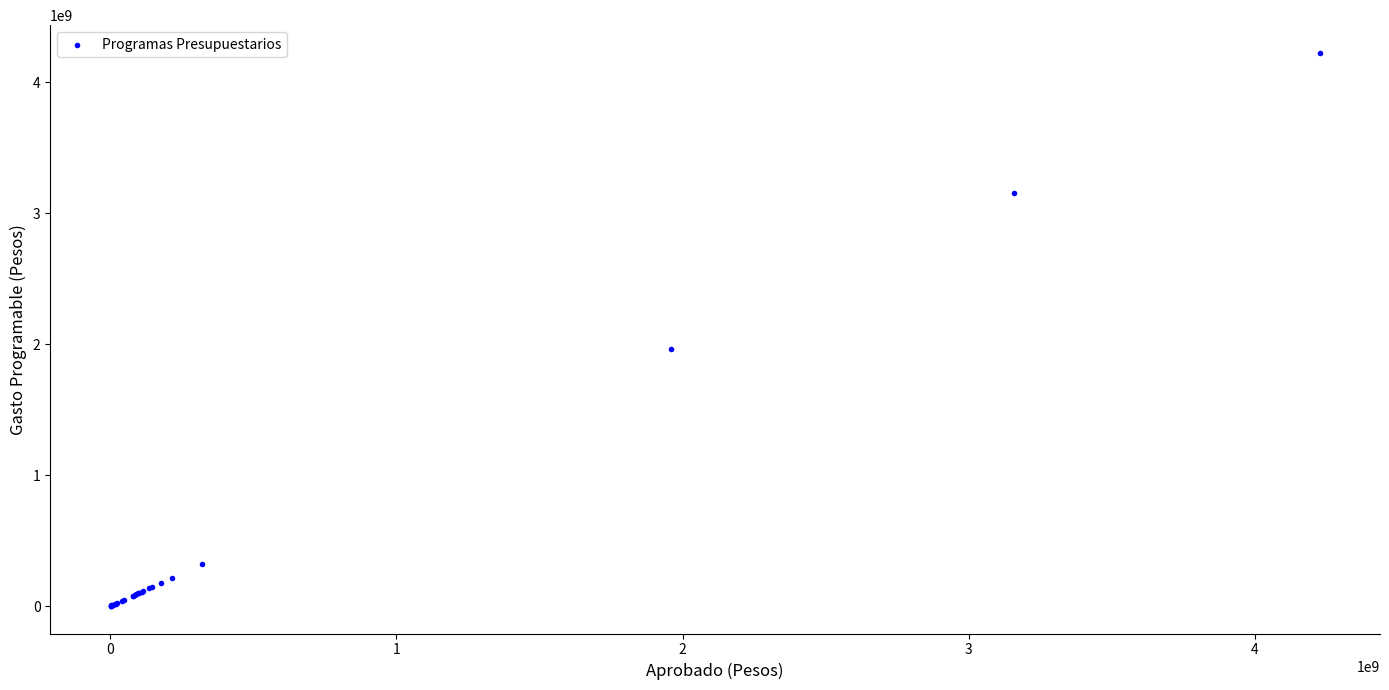

What Y value in the scatter plot is closest to 2113893454?

1959868811.0